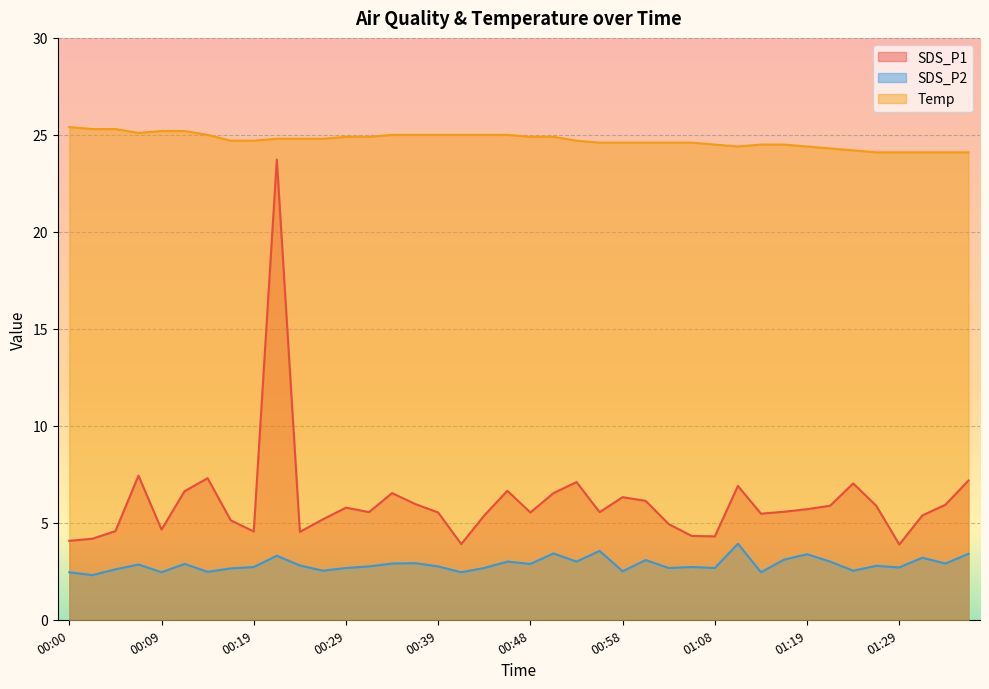

What is the average value of the Temp series?

24.7